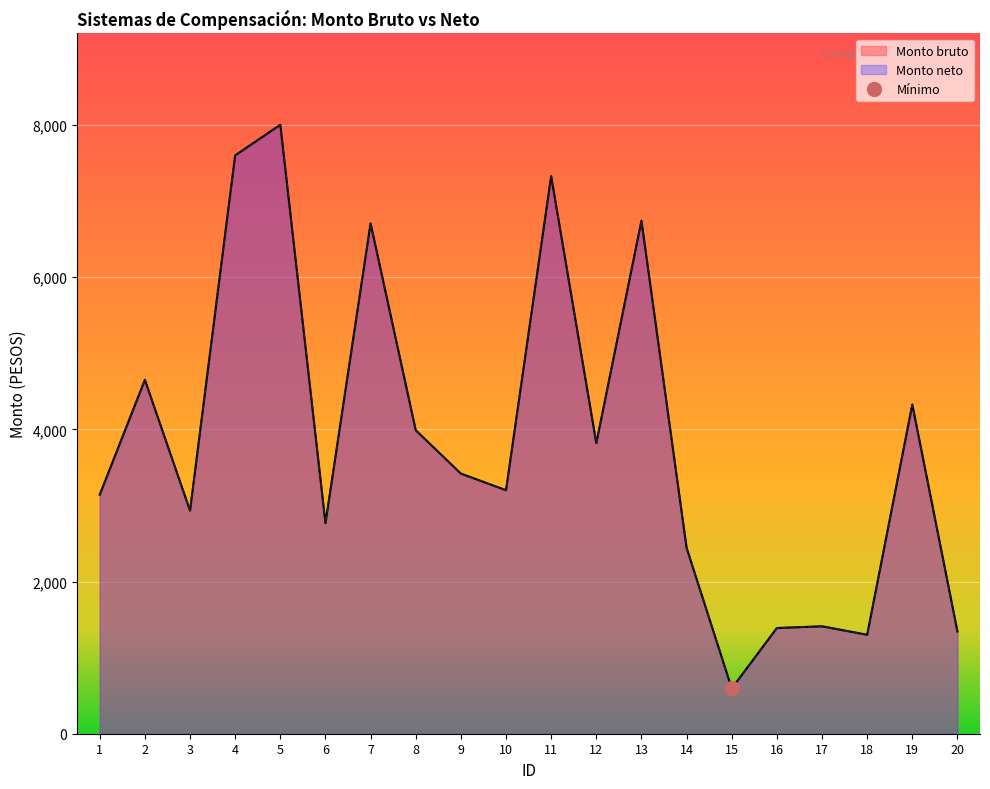

Where is Monto bruto nearest to the value 4299?

19